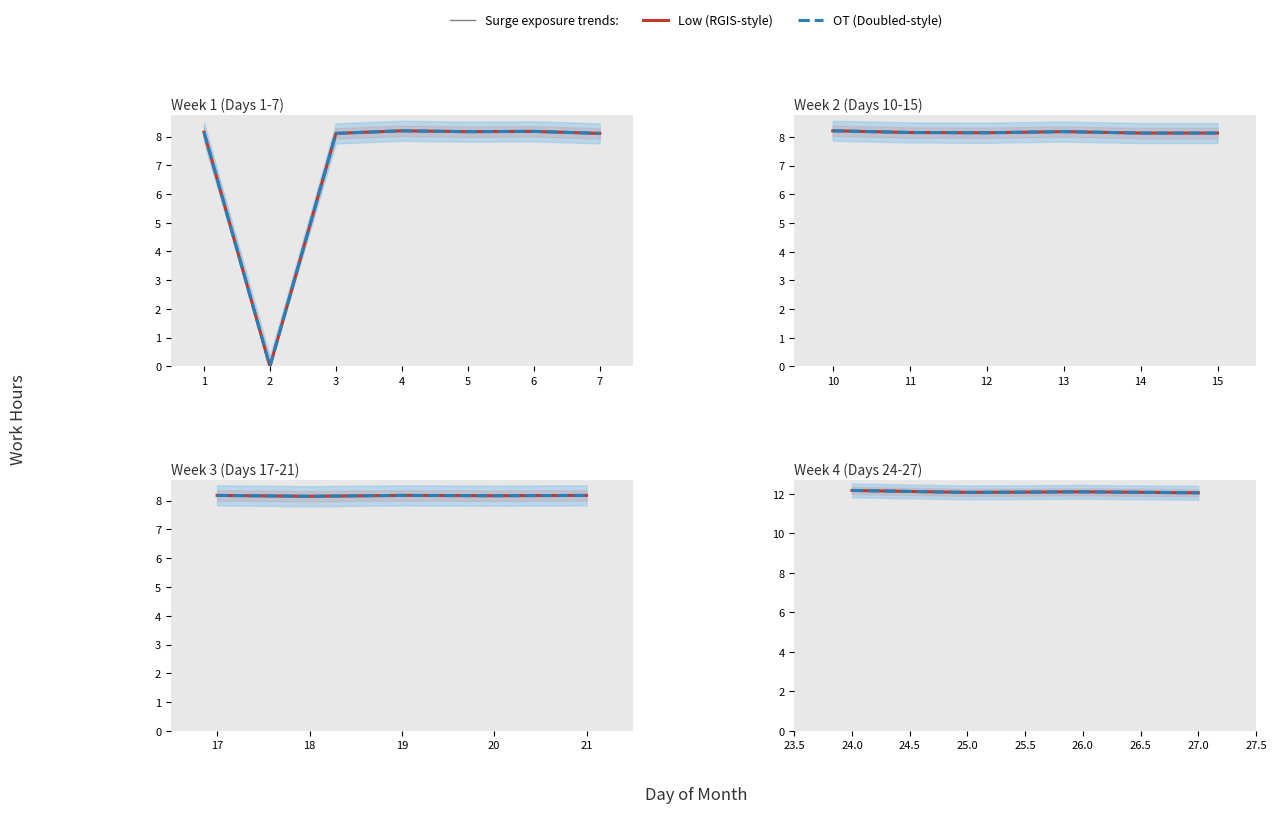

What is the maximum value for Low (work hours)?

12.2